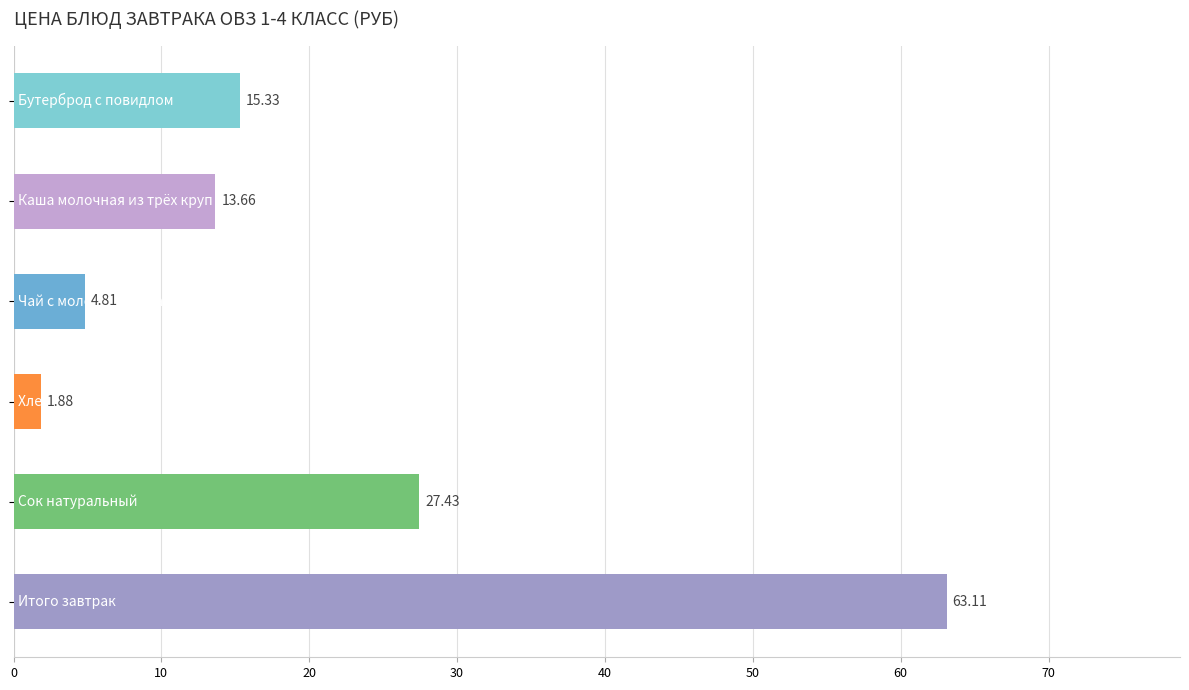

What is the average value?

21.0